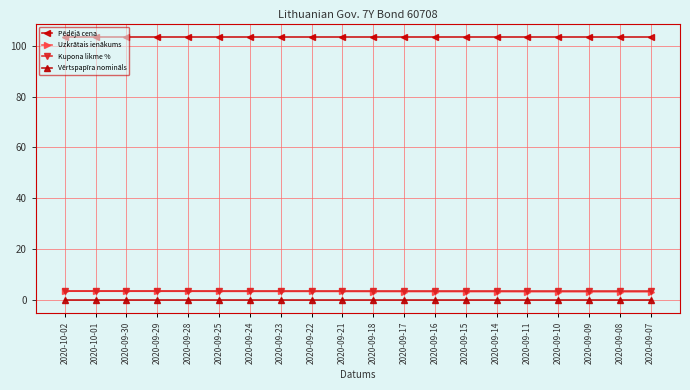

How many lines are shown in the chart?

4